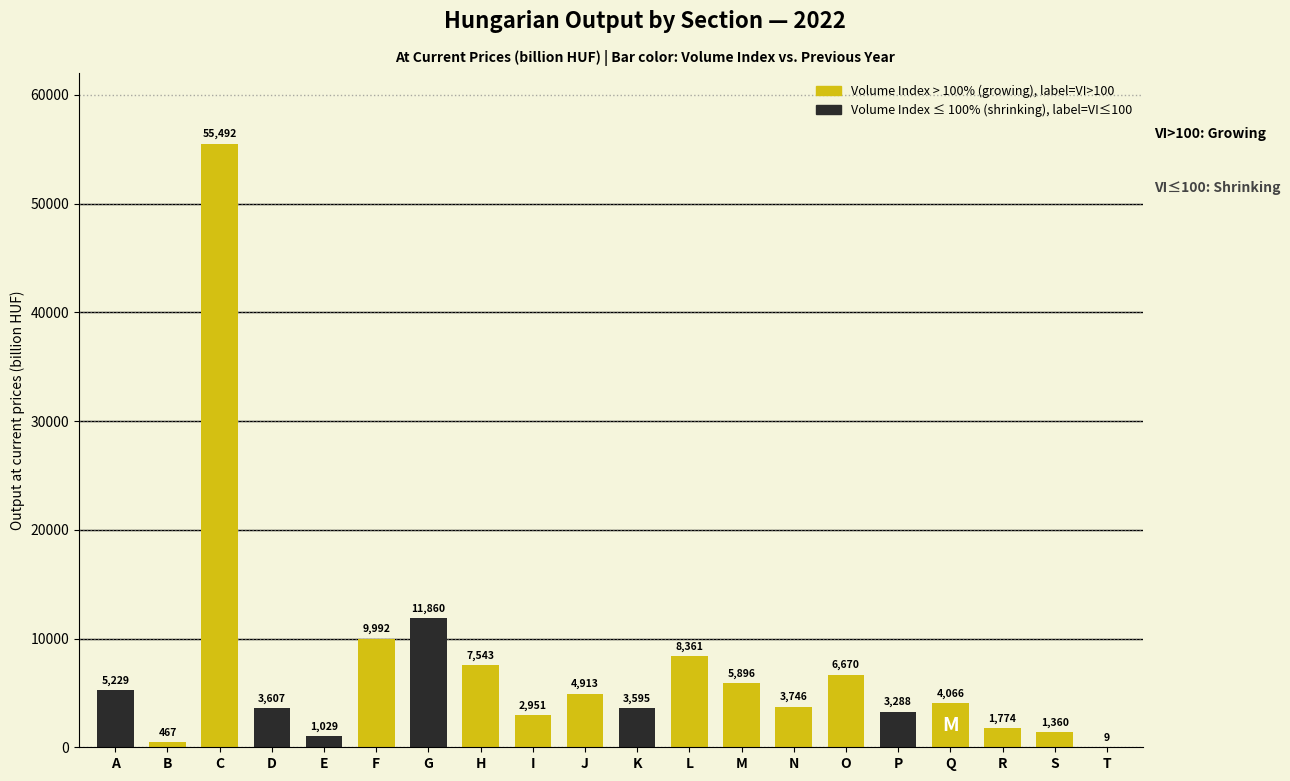

Which label corresponds to the largest value in the chart?

C